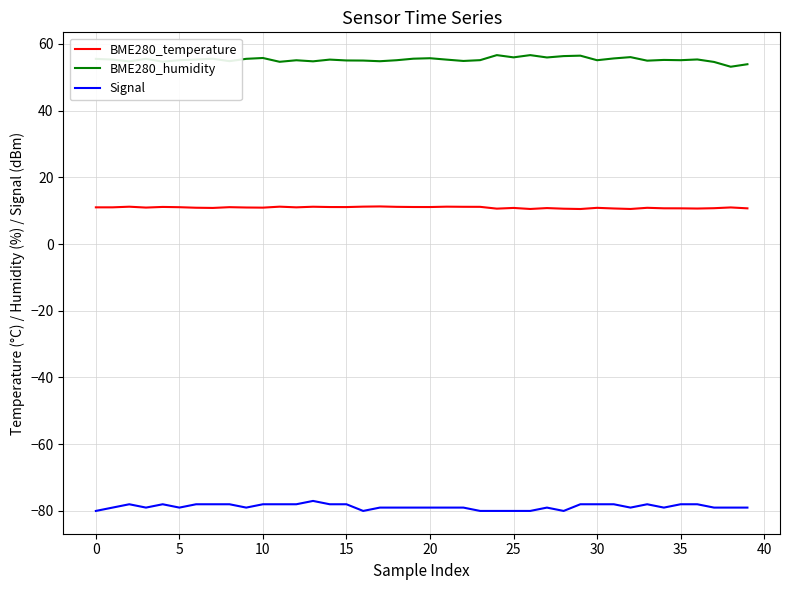

List the series in order of their overall mean, highest first.

BME280_humidity, BME280_temperature, Signal